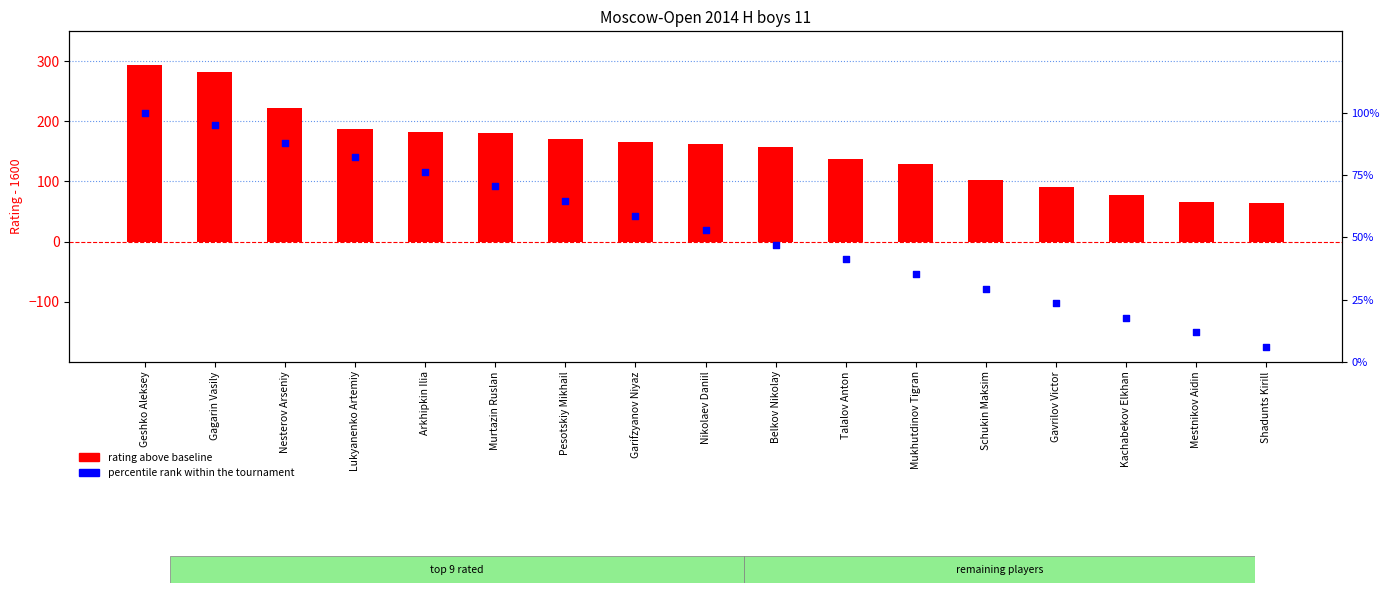

What is the total value across all series at Belkov Nikolay?

205.1